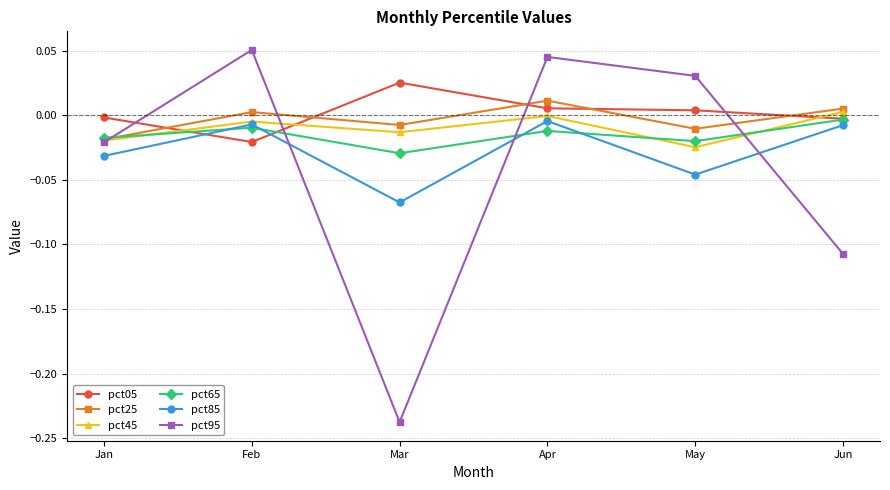

At which label does pct25 first exceed 0?

Feb